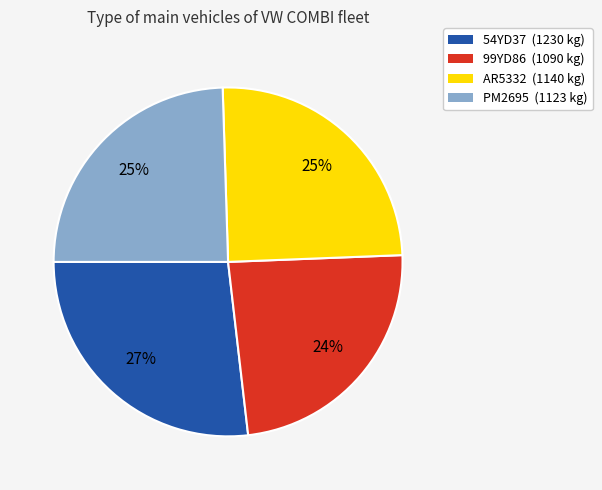

What is the ratio of the value at 54YD37 to the value at PM2695?

1.1